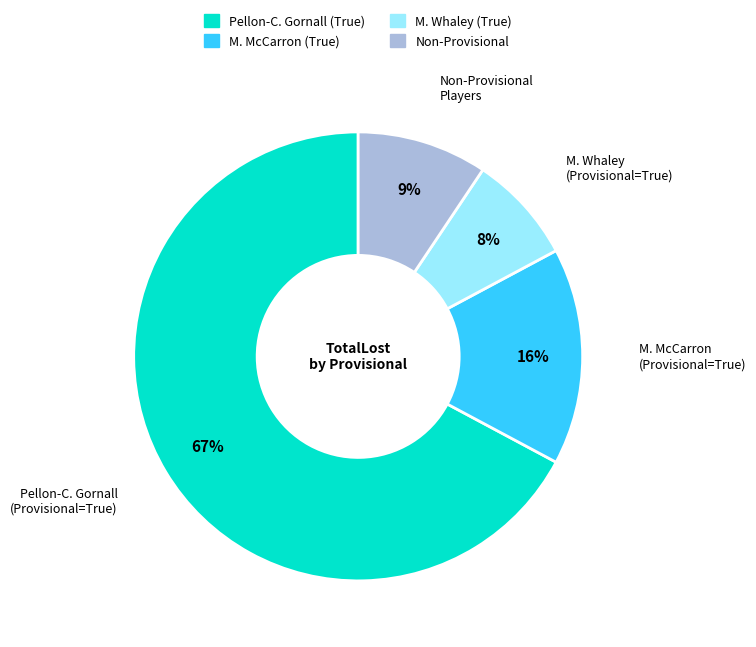

Which slice is the largest?

Pellon-C. Gornall (Provisional=True)